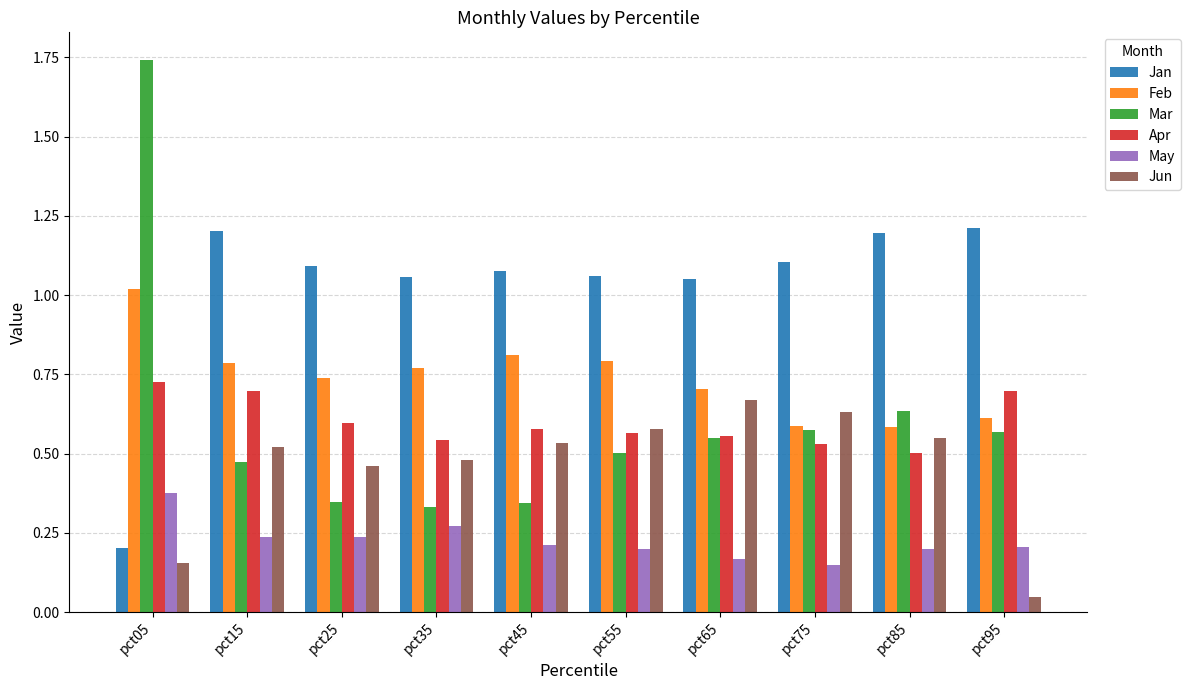

What is the difference between the maximum and minimum values in the Mar series?

1.4